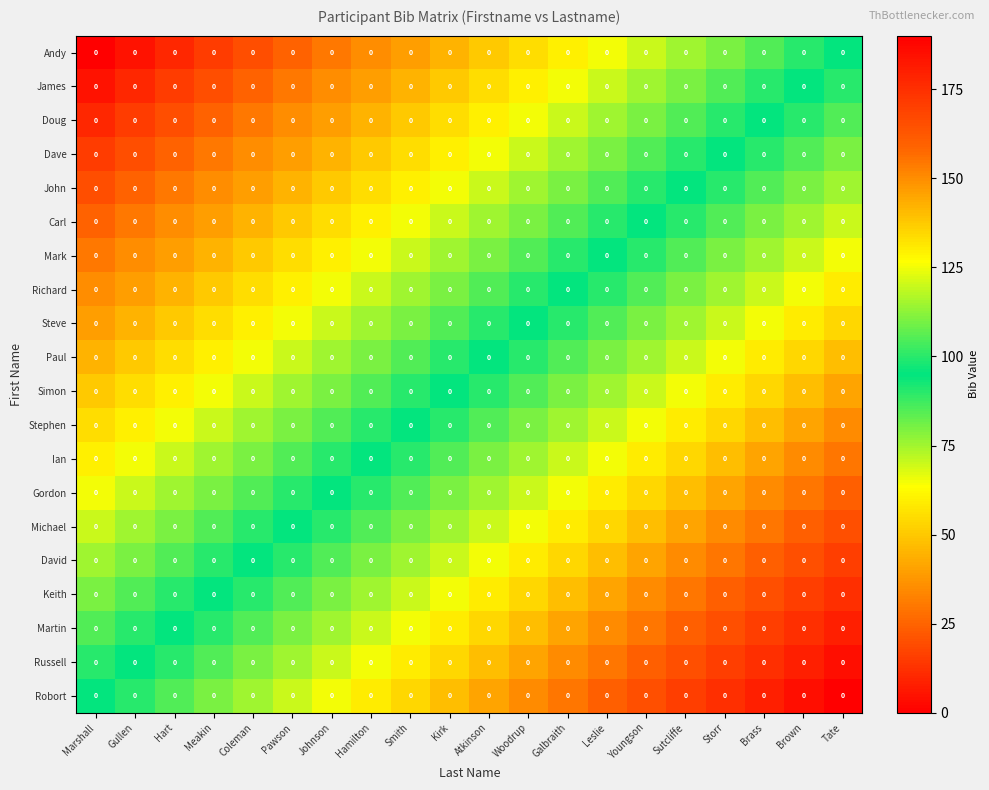

What value does the Robort series have at Marshall?

95.0